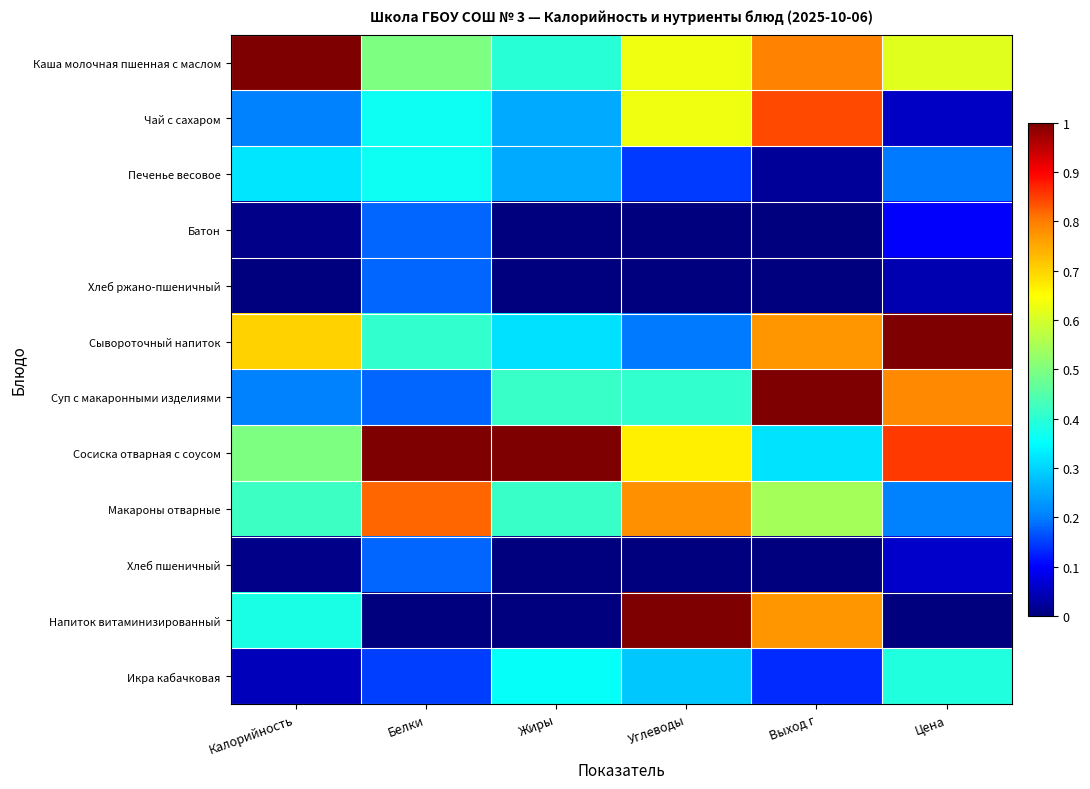

Between Выход г and Углеводы, which is larger?

Выход г